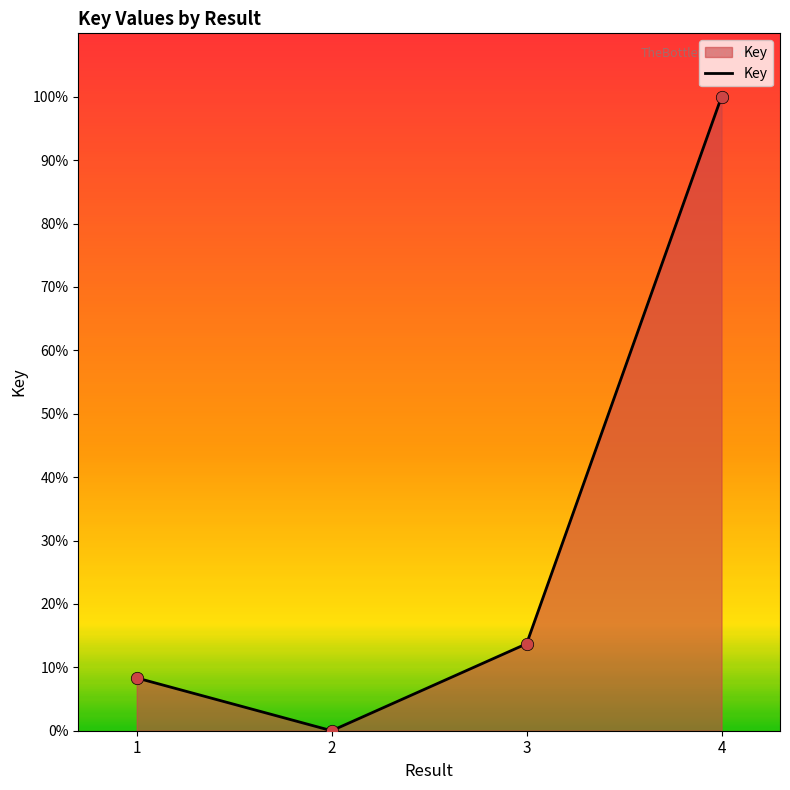

What is the ratio of the value at 1 to the value at 3?

0.6